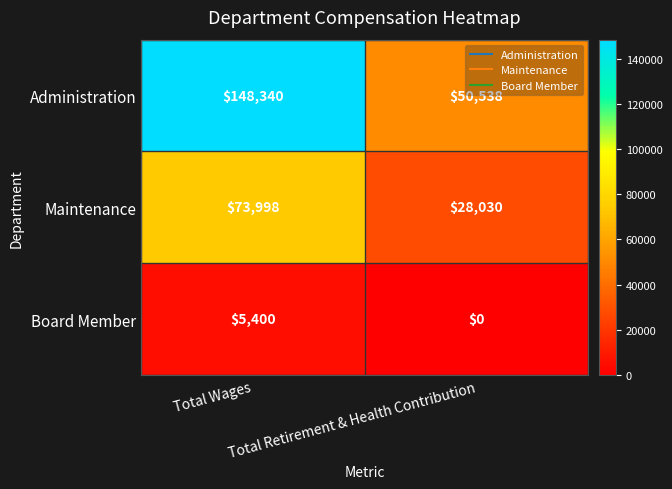

What is the average value of the Maintenance series?

51014